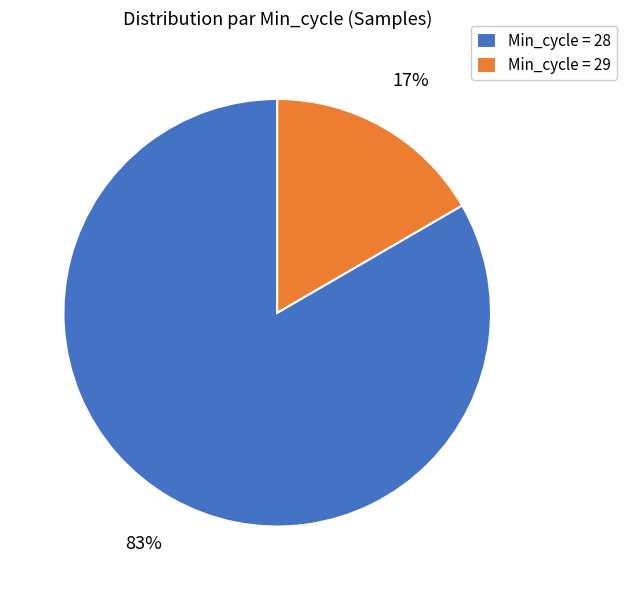

What percentage is the Min_cycle = 29 slice, to the nearest percent?

17%